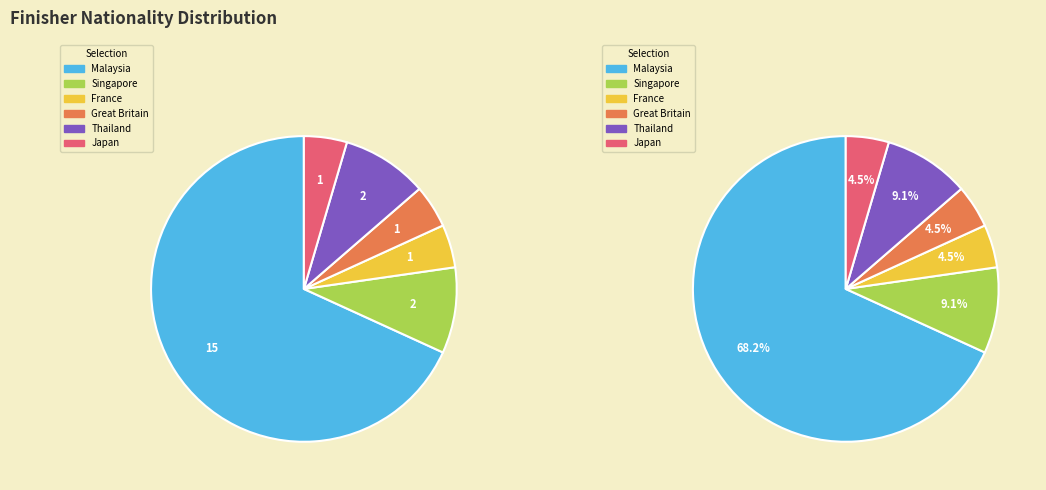

Rank the categories by value from lowest to highest.

France, Great Britain, Japan, Singapore, Thailand, Malaysia